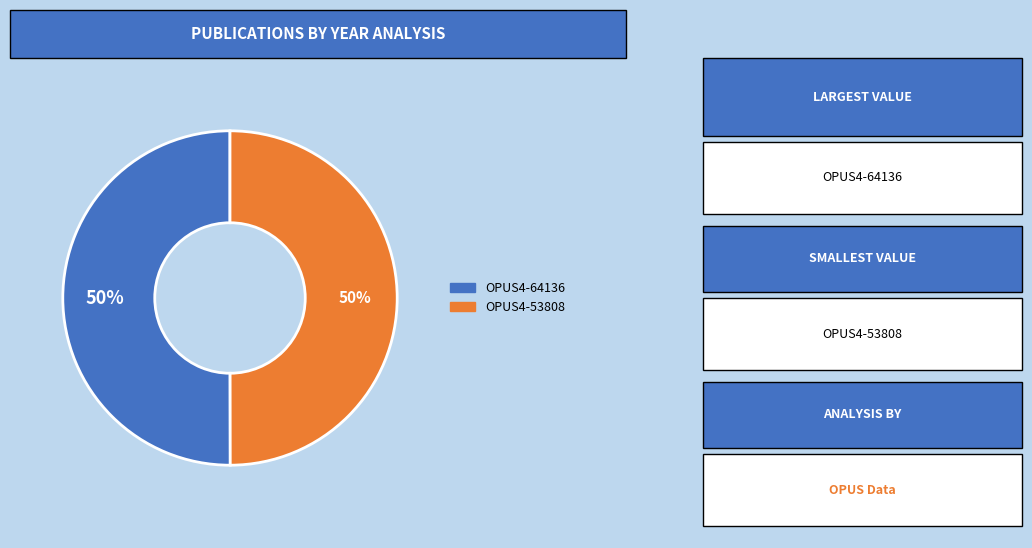

What is the ratio of the value at OPUS4-53808 to the value at OPUS4-64136?

1.0